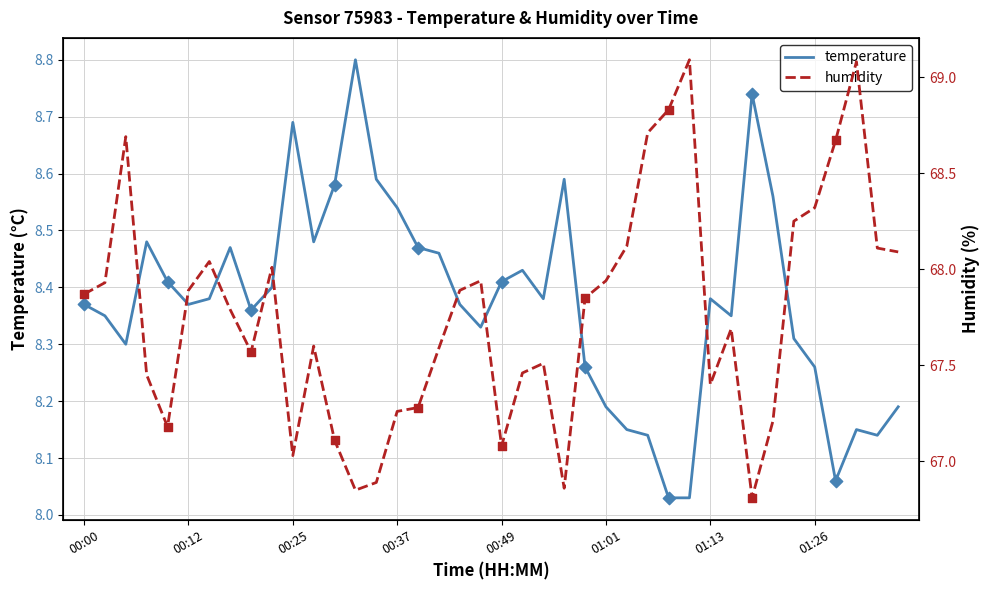

At which category is the sum across all series the highest?

37